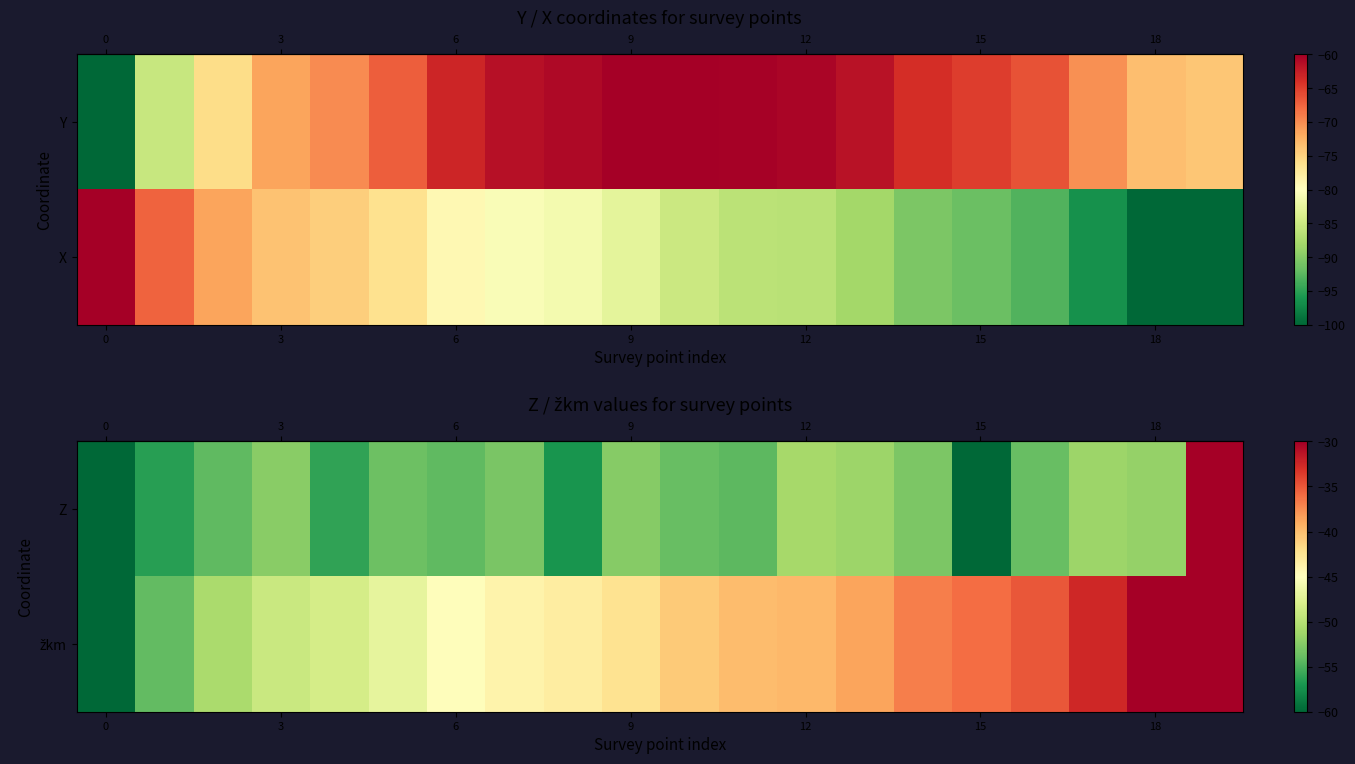

What is the difference between the row_0 values at 3 and 16?

2.6